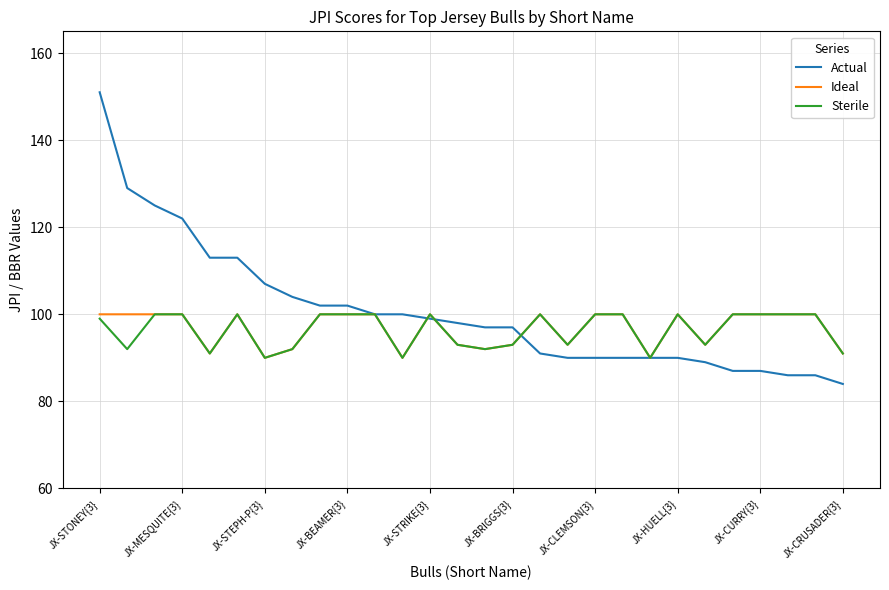

Reading left to right, list all the values displayed in this chart.

Actual: 151	129	125	122	113	113	107	104	102	102	100	100	99	98	97	97	91	90	90	90	90	90	89	87	87	86	86	84
Ideal: 100	100	100	100	91	100	90	92	100	100	100	90	100	93	92	93	100	93	100	100	90	100	93	100	100	100	100	91
Sterile: 99	92	100	100	91	100	90	92	100	100	100	90	100	93	92	93	100	93	100	100	90	100	93	100	100	100	100	91